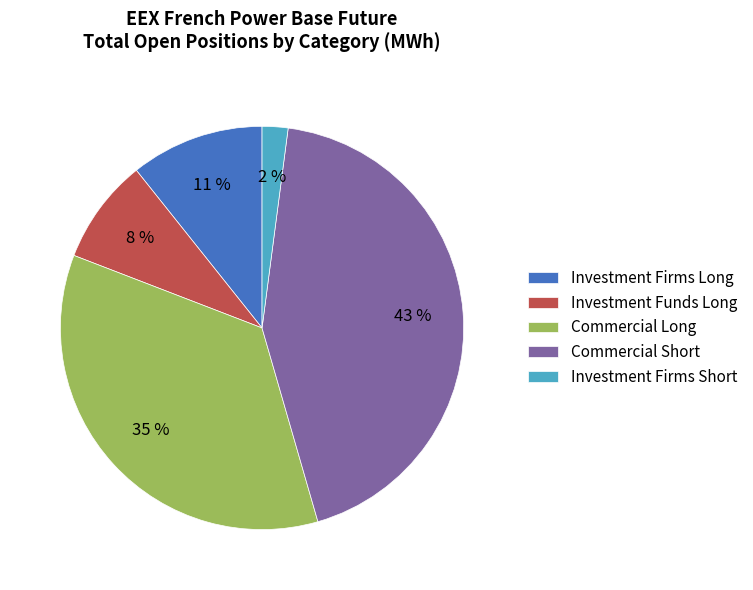

Does any single category account for the majority?

No